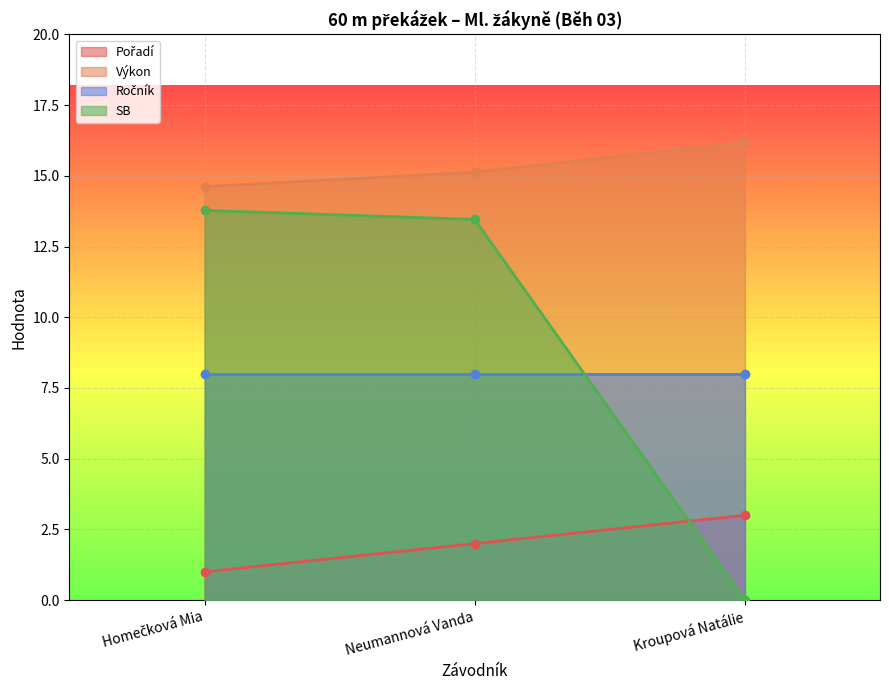

What is the difference between the Výkon values at Neumannová Vanda and Homečková Mia?

0.5